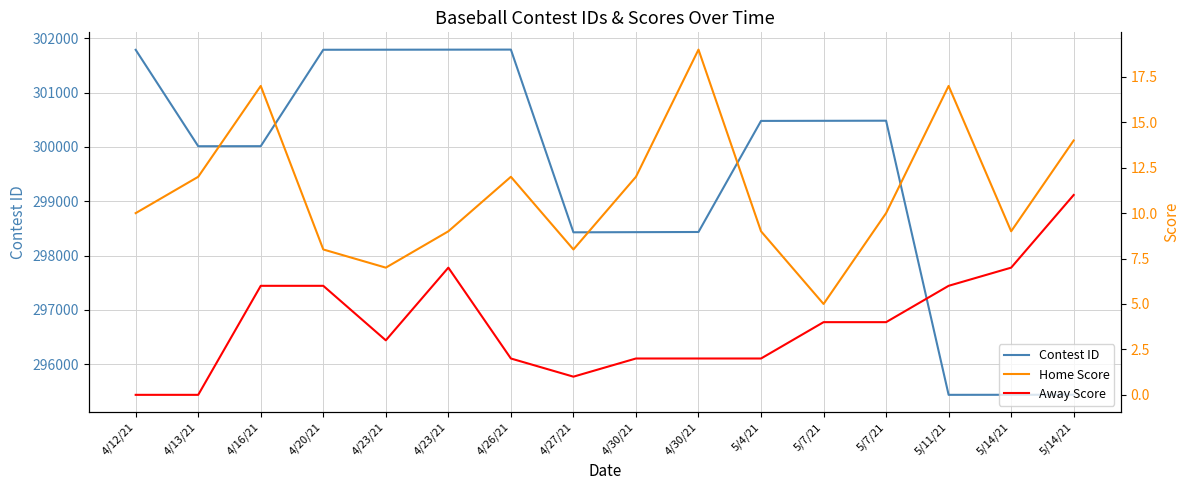

True or false: Contest ID has a value of 300482 at 5/7/21.

True